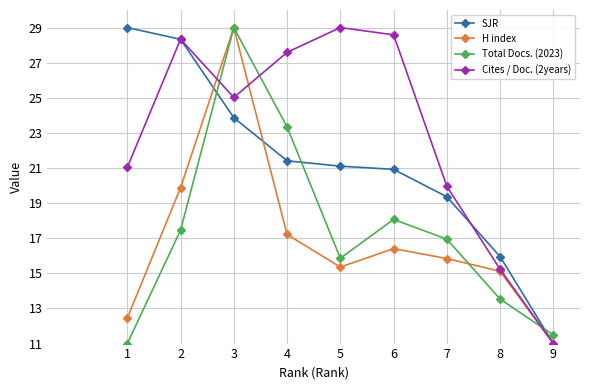

What is the total value across all series at 3?

106.9